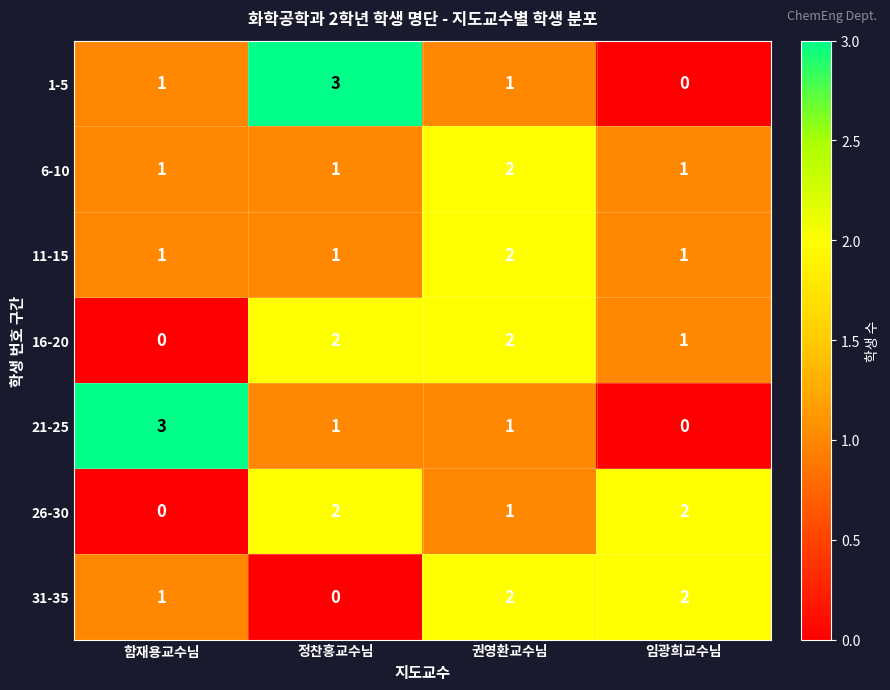

Between 함재용교수님 and 임광희교수님, which series saw the biggest shift?

21-25